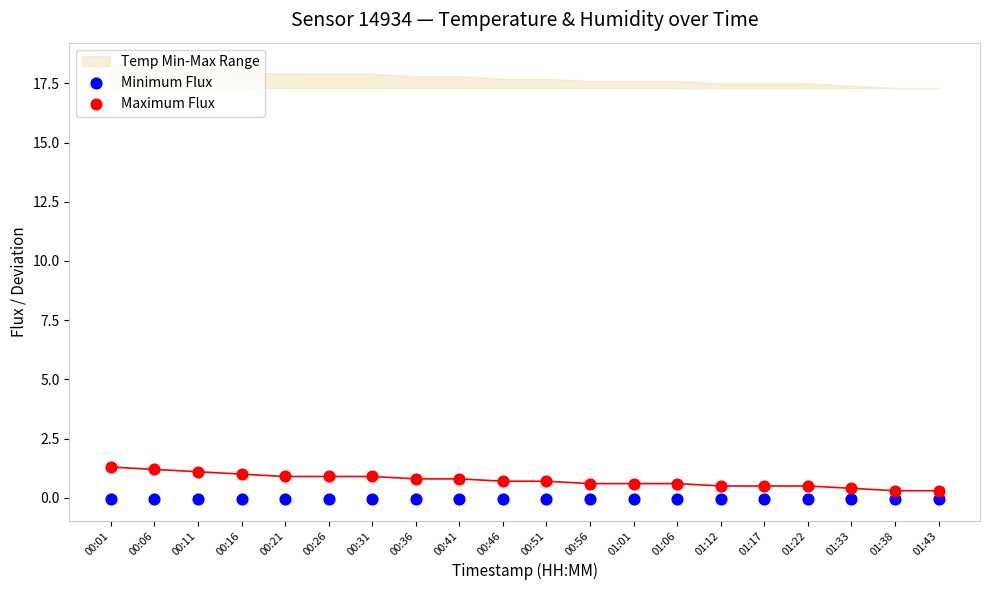

Which series contains the highest Y value?

Maximum Flux